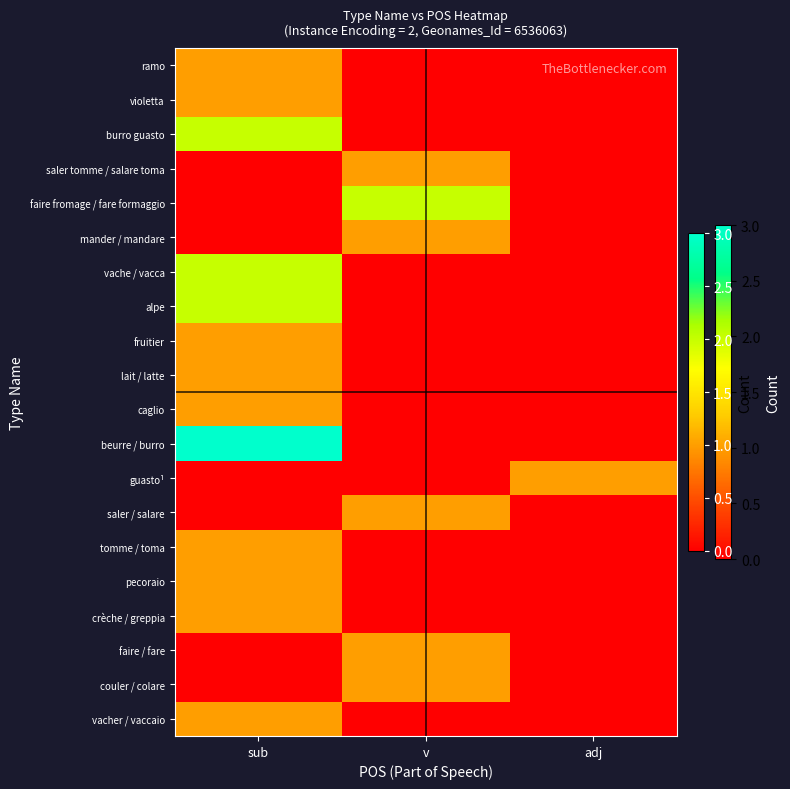

Reading left to right, transcribe all the data shown in this chart.

ramo: sub=1	v=0	adj=0
violetta: sub=1	v=0	adj=0
burro guasto: sub=2	v=0	adj=0
saler tomme / salare toma: sub=0	v=1	adj=0
faire fromage / fare formaggio: sub=0	v=2	adj=0
mander / mandare: sub=0	v=1	adj=0
vache / vacca: sub=2	v=0	adj=0
alpe: sub=2	v=0	adj=0
fruitier: sub=1	v=0	adj=0
lait / latte: sub=1	v=0	adj=0
caglio: sub=1	v=0	adj=0
beurre / burro: sub=3	v=0	adj=0
guasto¹: sub=0	v=0	adj=1
saler / salare: sub=0	v=1	adj=0
tomme / toma: sub=1	v=0	adj=0
pecoraio: sub=1	v=0	adj=0
crèche / greppia: sub=1	v=0	adj=0
faire / fare: sub=0	v=1	adj=0
couler / colare: sub=0	v=1	adj=0
vacher / vaccaio: sub=1	v=0	adj=0